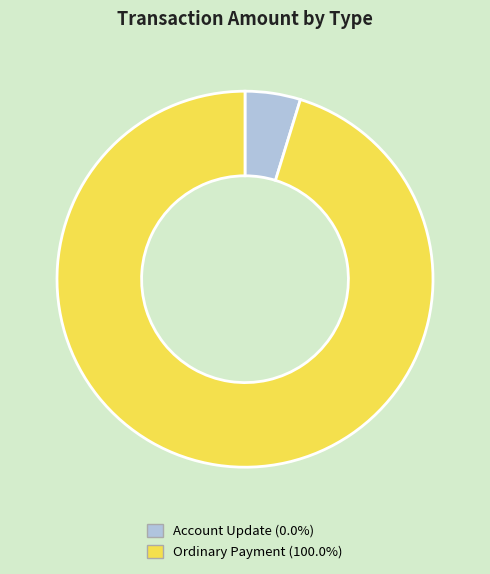

Approximately how many times larger is the value at Ordinary Payment (100.0%) compared to Account Update (0.0%)?

20.0